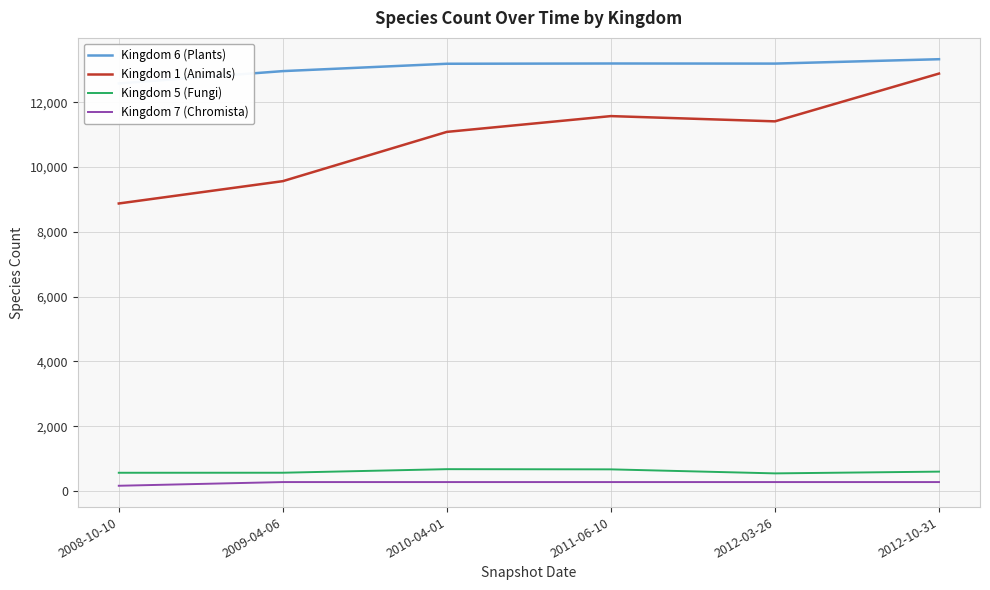

Does the chart display data point markers on the line(s)?

No